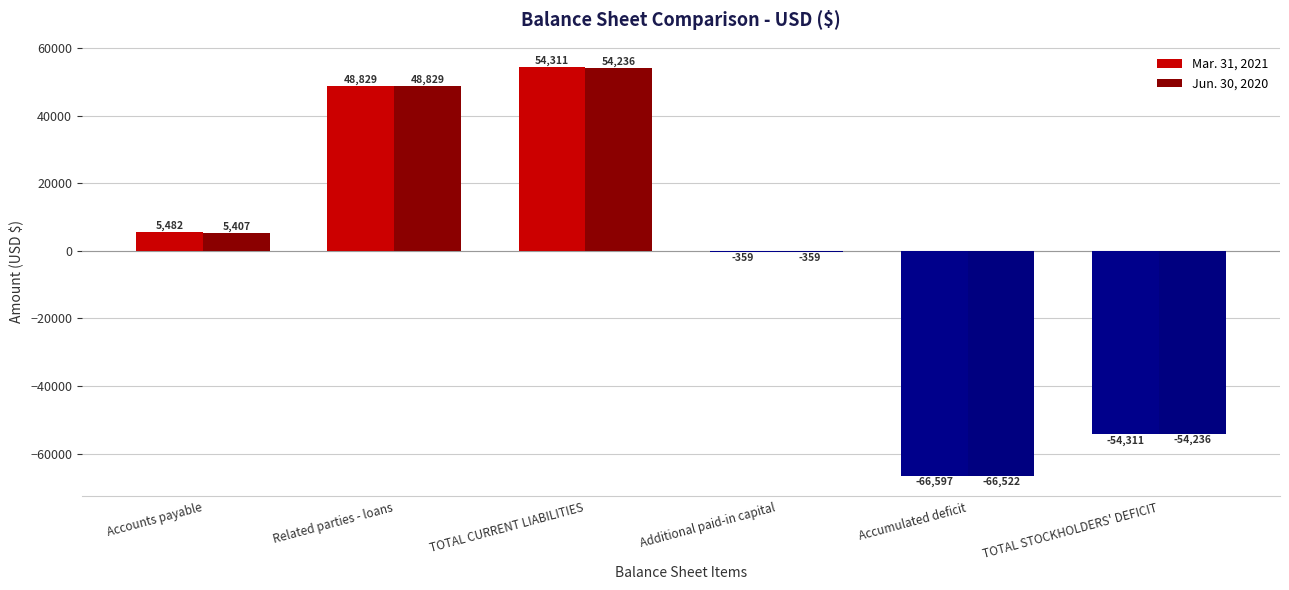

What is the maximum value for Jun. 30, 2020?

54236